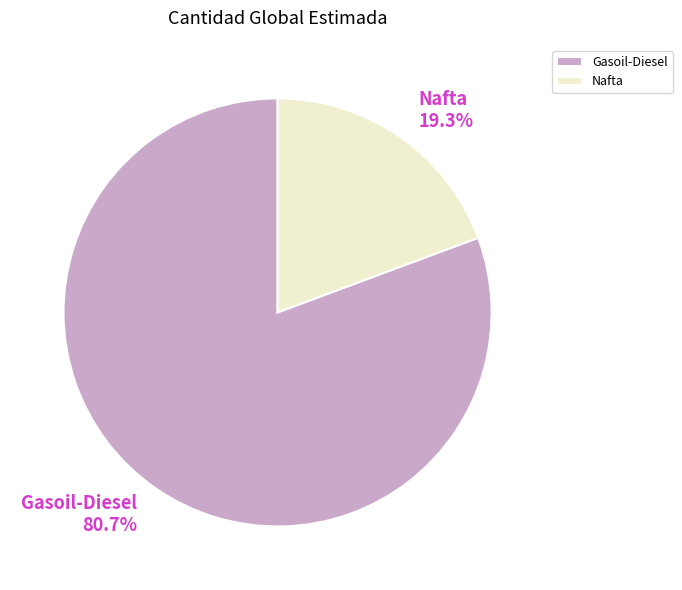

Between Nafta and Gasoil-Diesel, which is larger?

Gasoil-Diesel